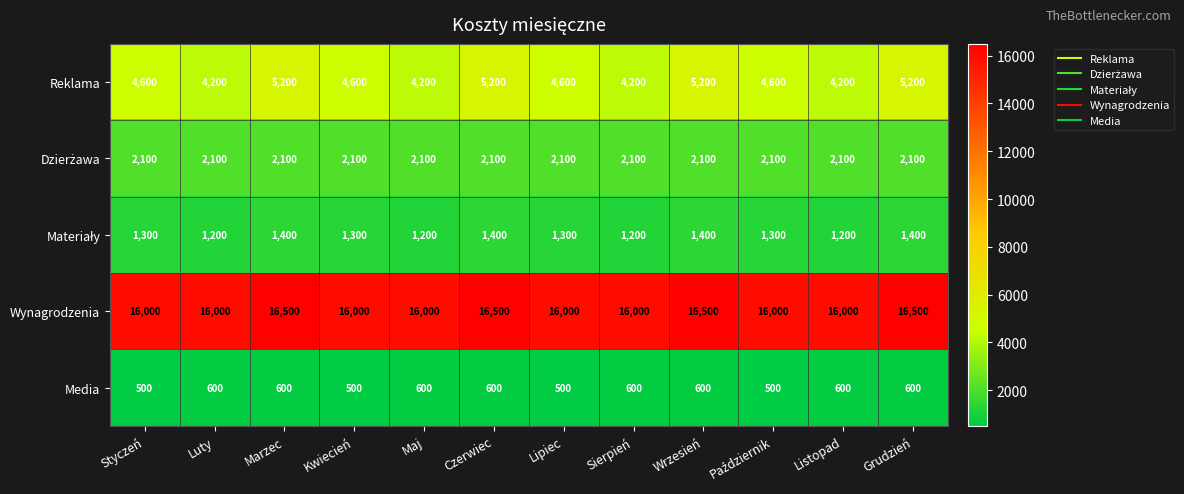

At how many categories does at least one series exceed 10125?

12